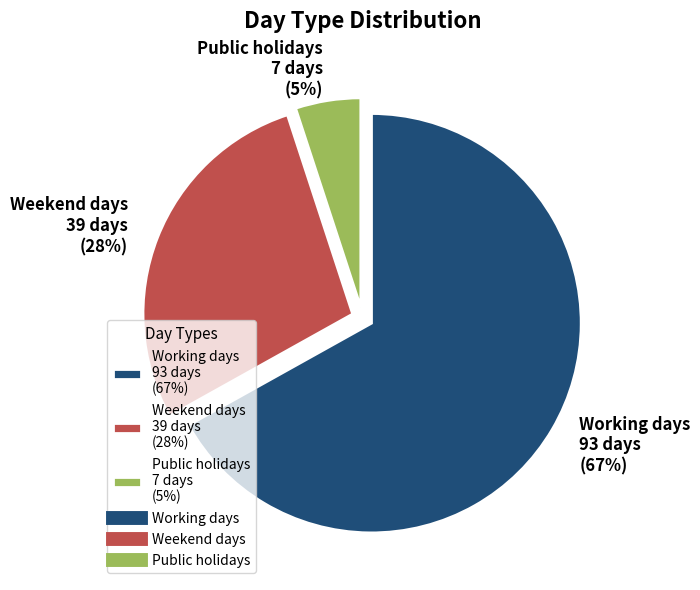

What is the smallest slice in the pie chart?

Public holidays